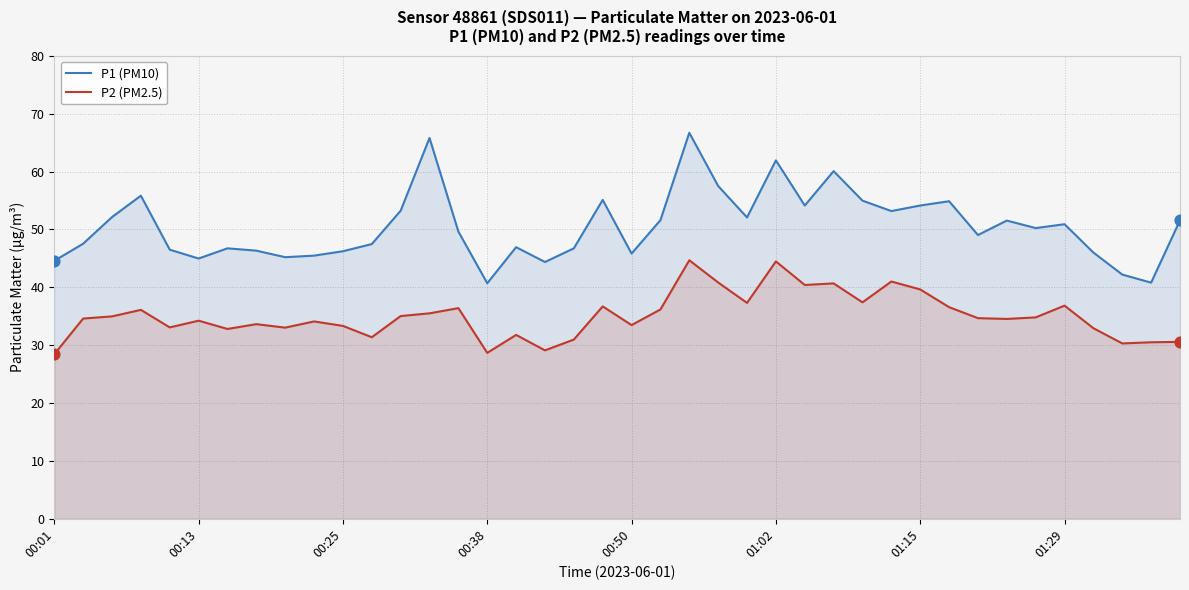

What are all the series names shown in the legend?

P1 (PM10), P2 (PM2.5)